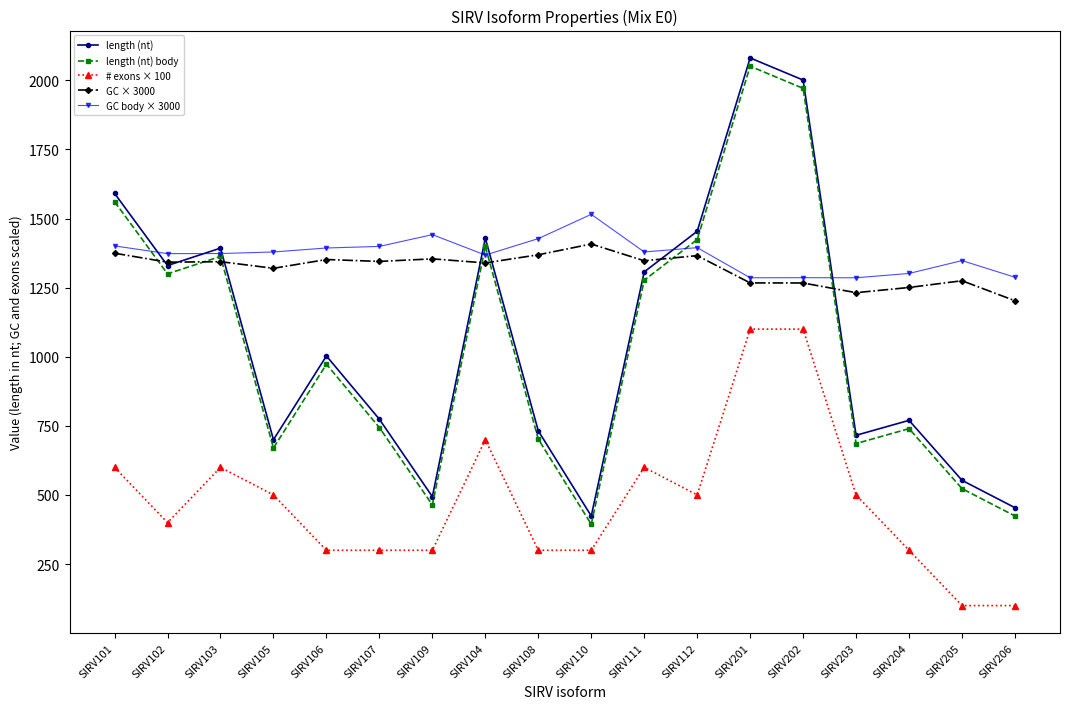

True or false: # exons × 100 has a value of 738.7 at SIRV201.

False